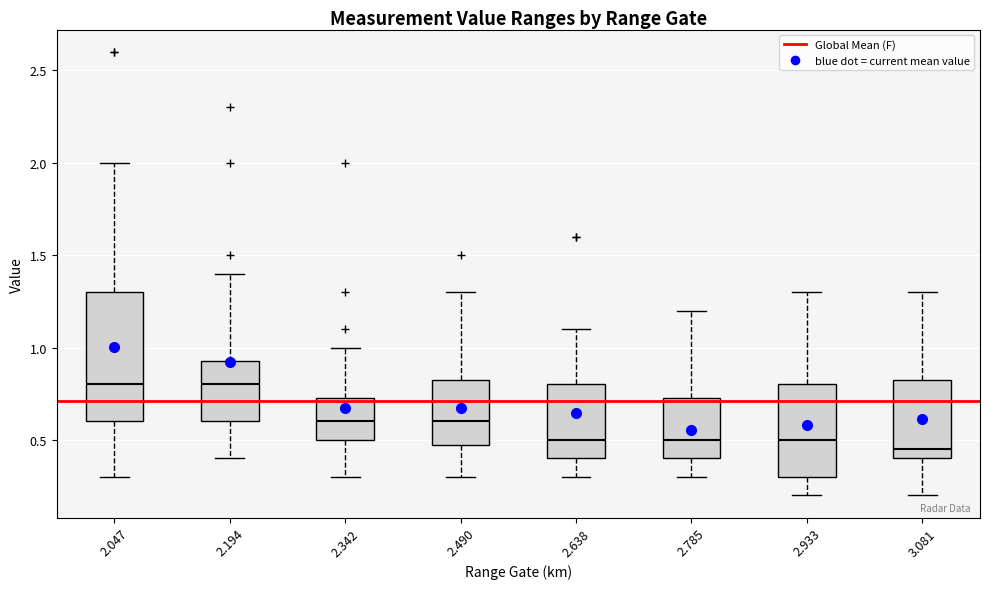

Reading left to right, transcribe this box plot: for each box, give where its median line is, the range the box spans, and where its two whiskers end, as read against the y-axis. The values are not printed on the chart, so give them approximately, as read against the axis.

2.047: median 0.80, box 0.60 to 1.30, whiskers 0.30 to 2.00
2.194: median 0.80, box 0.60 to 0.95, whiskers 0.40 to 1.40
2.342: median 0.60, box 0.50 to 0.75, whiskers 0.30 to 1.00
2.490: median 0.60, box 0.50 to 0.85, whiskers 0.30 to 1.30
2.638: median 0.50, box 0.40 to 0.80, whiskers 0.30 to 1.10
2.785: median 0.50, box 0.40 to 0.75, whiskers 0.30 to 1.20
2.933: median 0.50, box 0.30 to 0.80, whiskers 0.20 to 1.30
3.081: median 0.45, box 0.40 to 0.85, whiskers 0.20 to 1.30